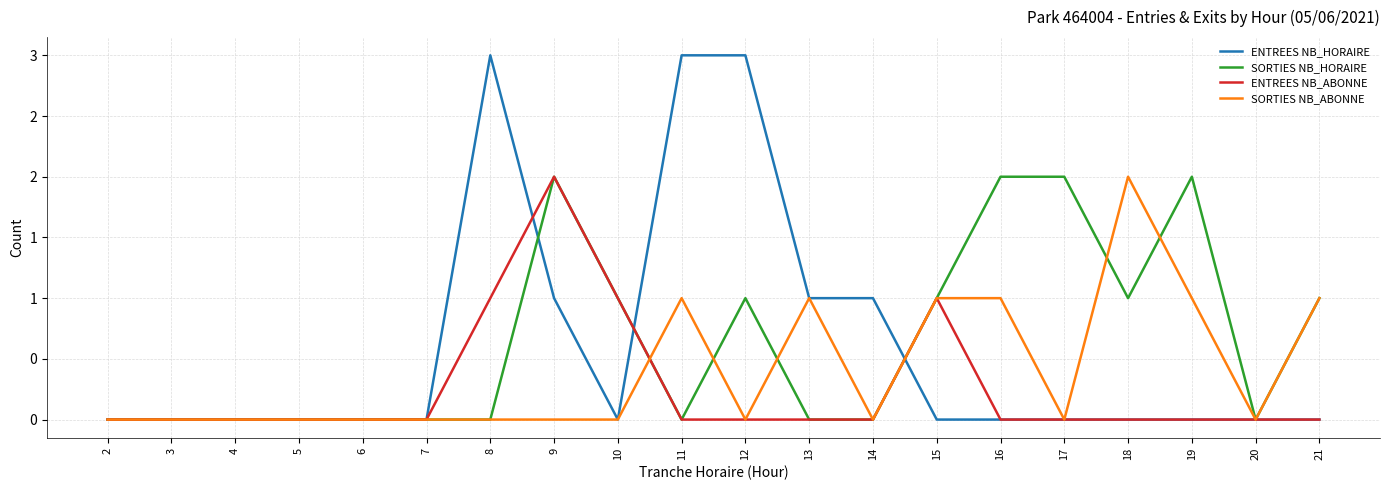

What is the difference between the second highest and minimum values in the ENTREES NB_HORAIRE series?

3